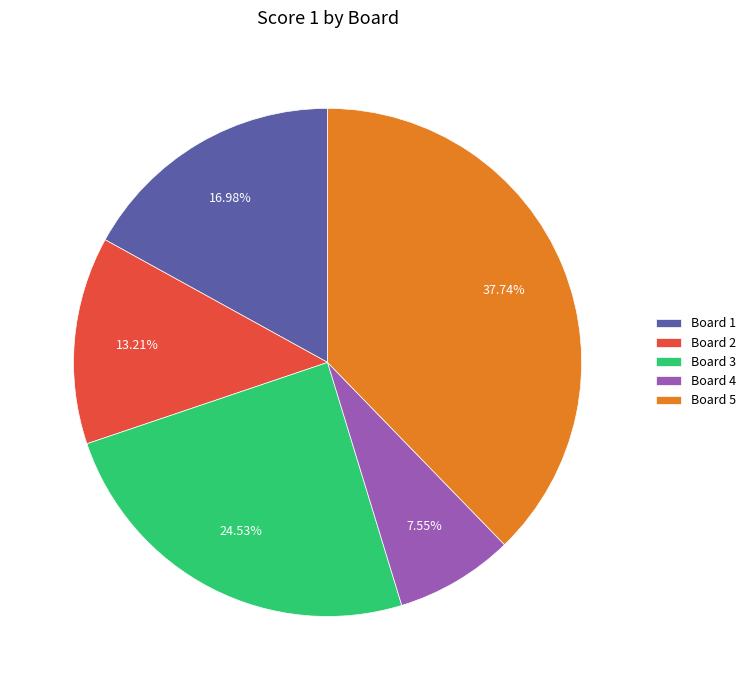

The Board 5 slice represents 29% of the pie. True or false?

False